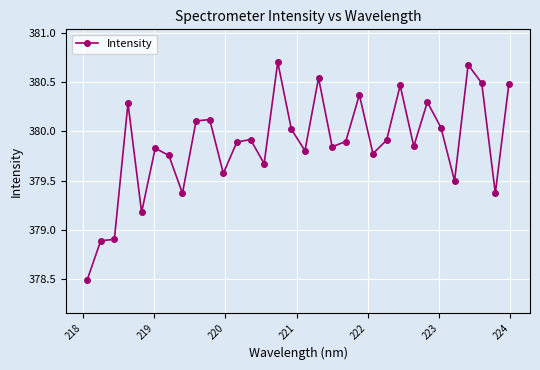

How many data points are above 379?

29